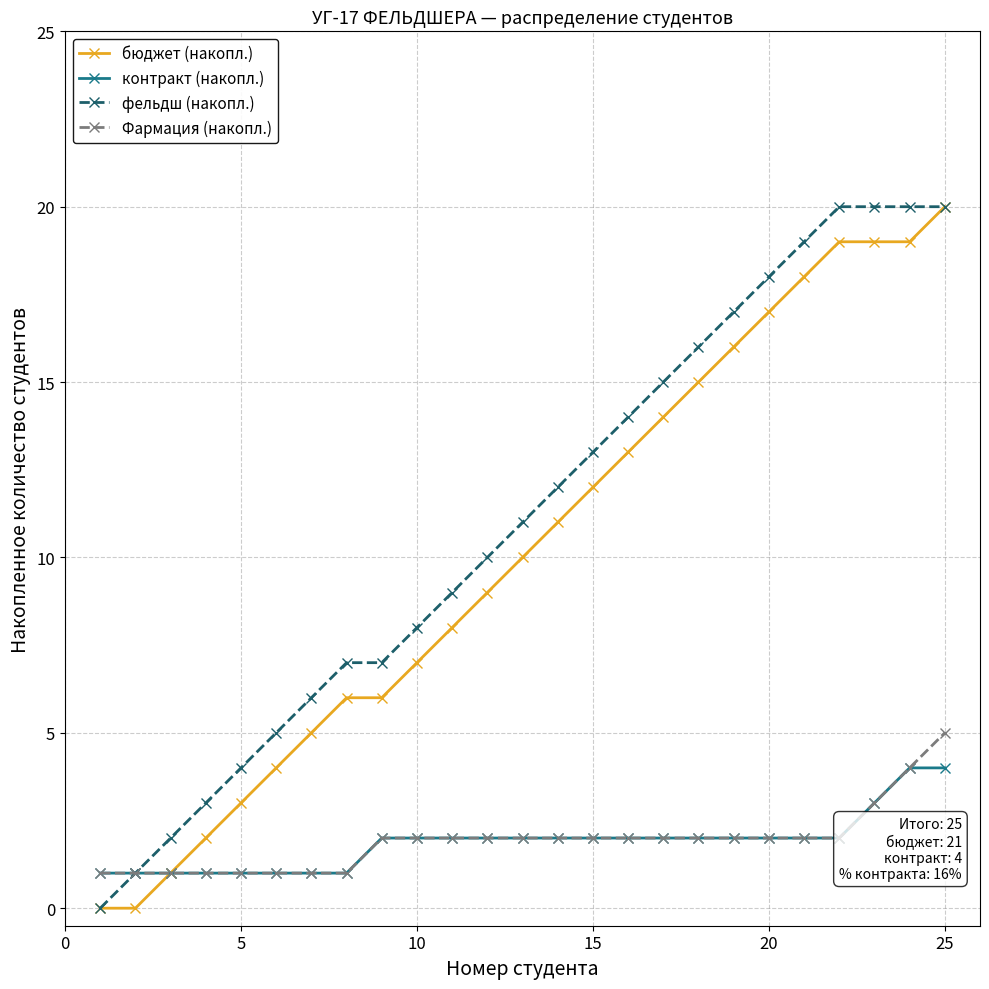

What is the value of the контракт (накопл.) point at the 22nd from the left?

2